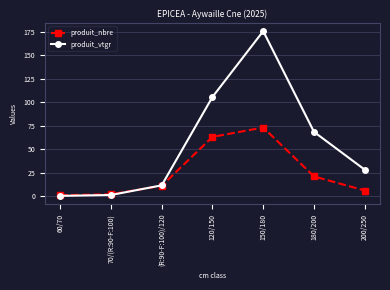

What is the sum of the produit_vtgr values at 60/70 and (R:90-F:100)/120?

11.8